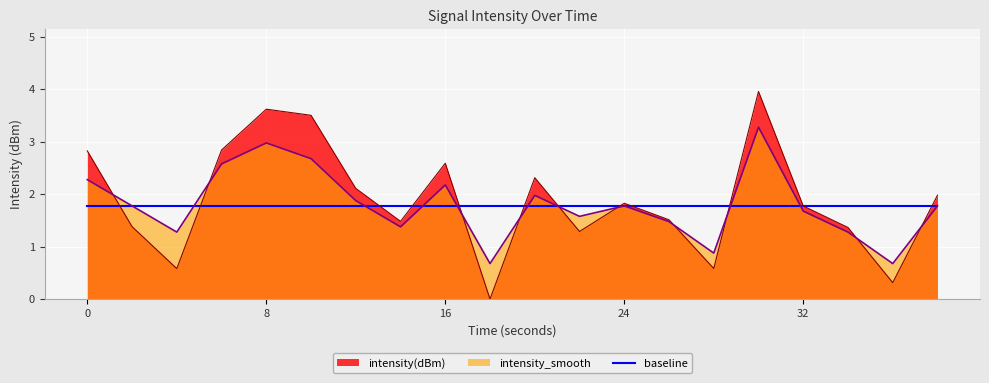

Is it true that intensity(dBm) equals 0.6 at 28?

True